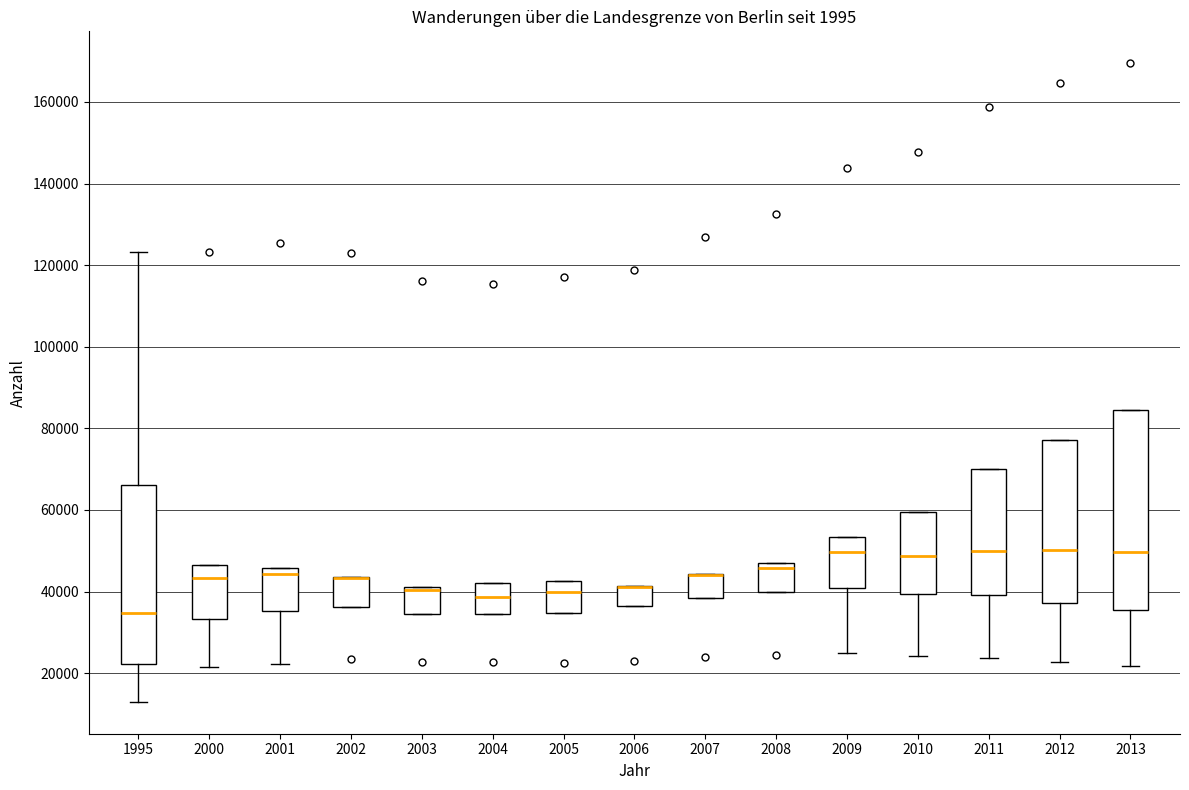

Which box is the tallest, from its lower edge to its upper edge?

2013